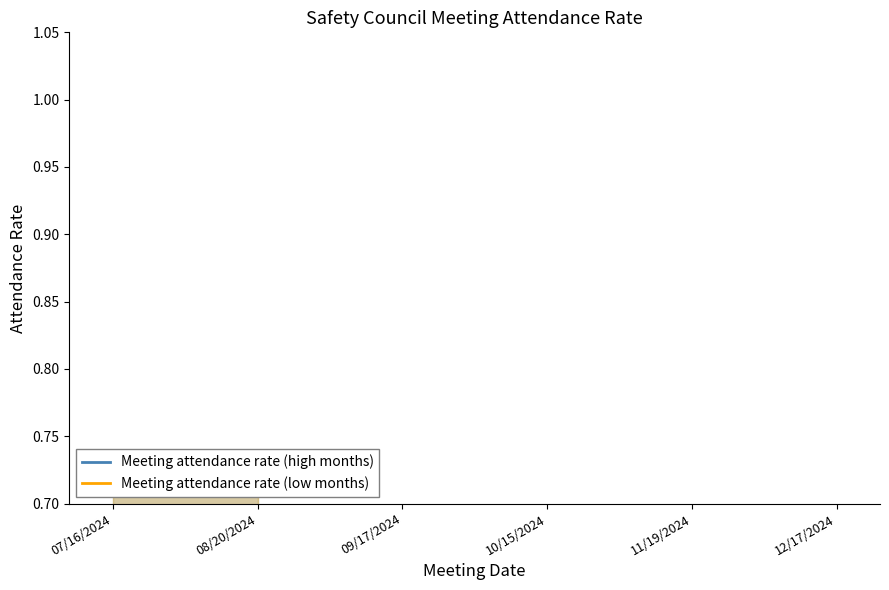

Is the value of Meeting attendance rate (high months) at 10/15/2024 greater than the value of Meeting attendance rate (low months) at 07/16/2024?

No